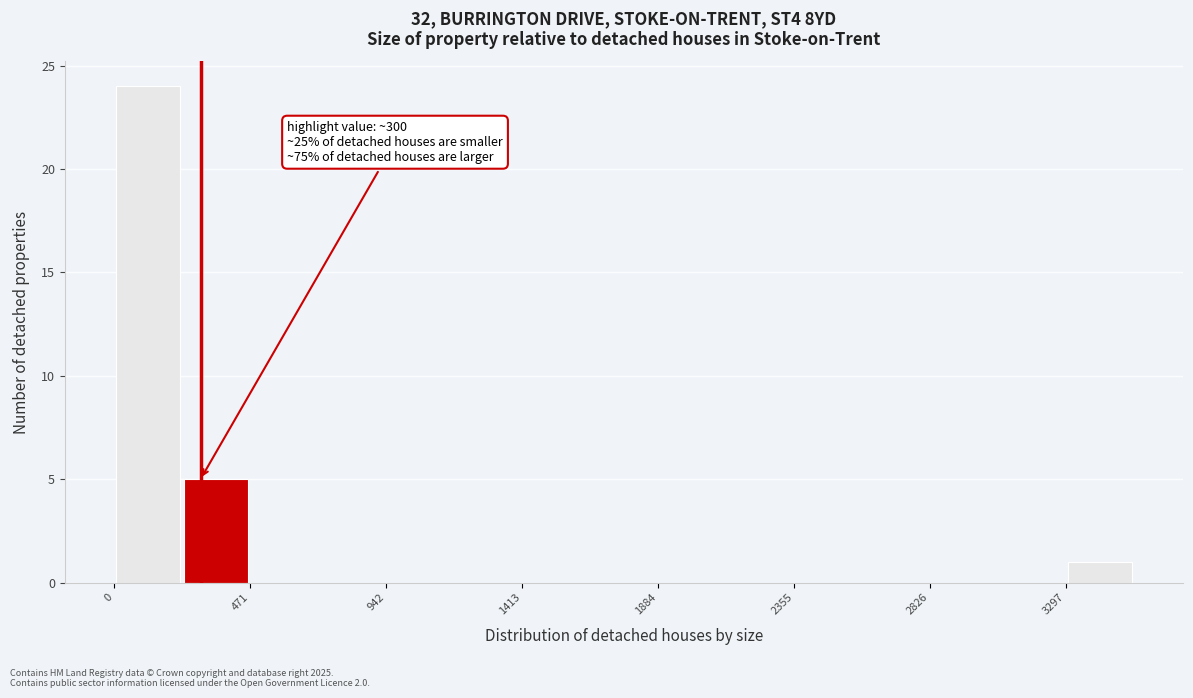

Which range on the x-axis has the tallest bar?

0 to 250